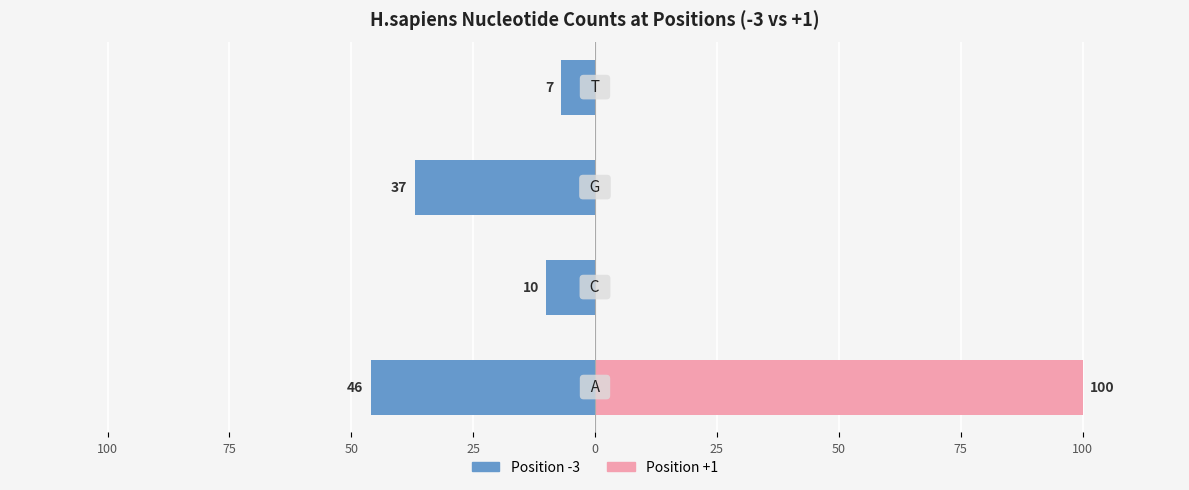

How many values in the pos_1 series exceed 0?

1